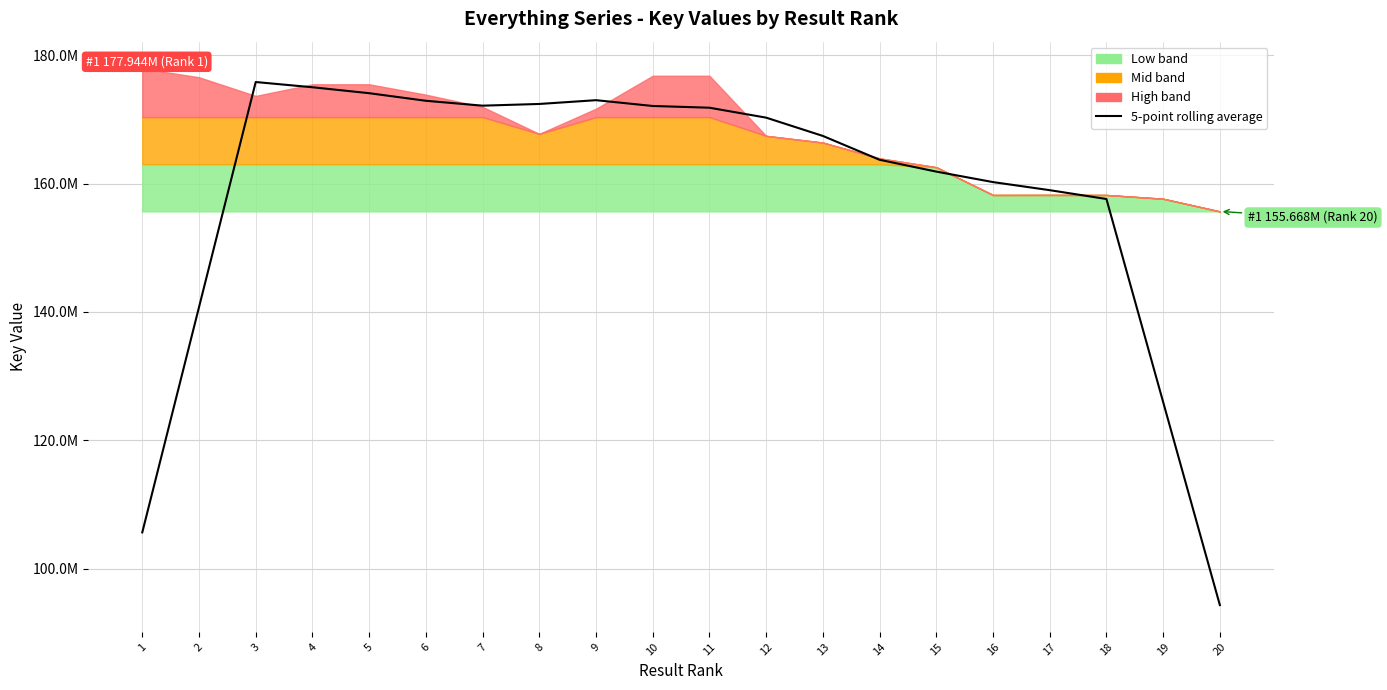

Approximately how many times larger is the value at 12 compared to 13?

1.0